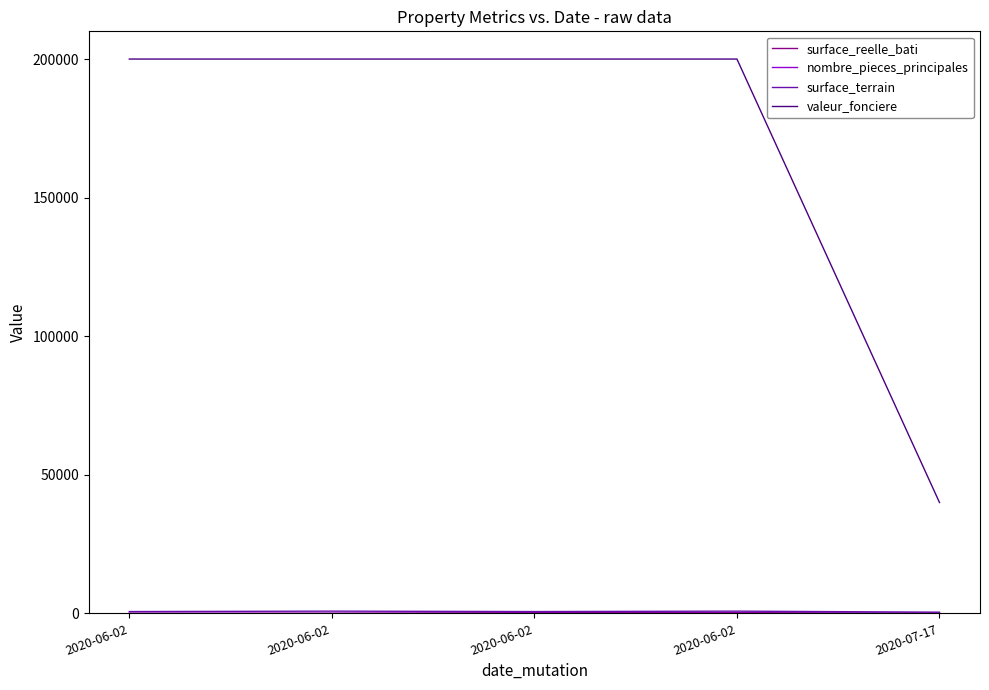

How many lines are shown in the chart?

4